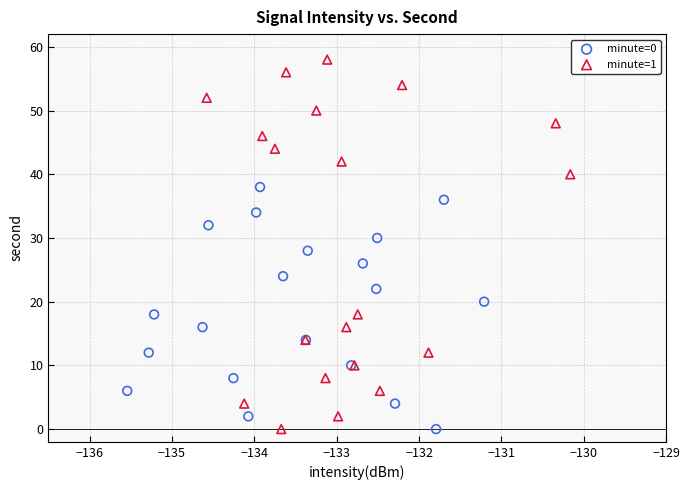

Which series contains the highest Y value?

minute=1